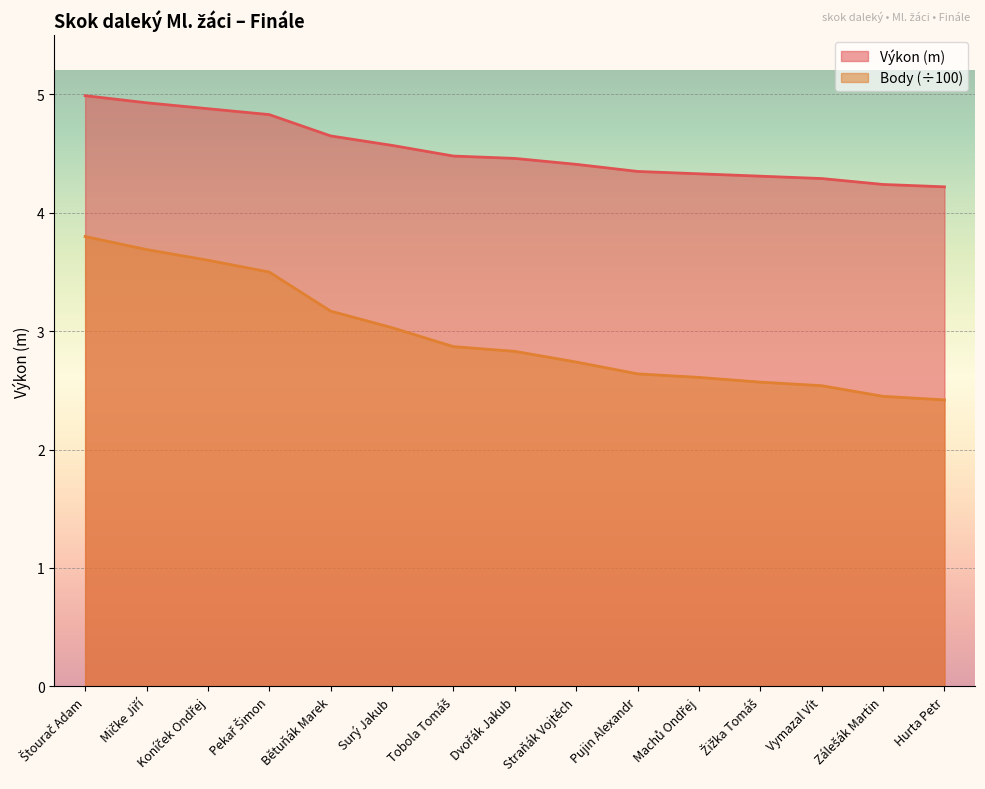

What is the sum of all Body values?

44.5